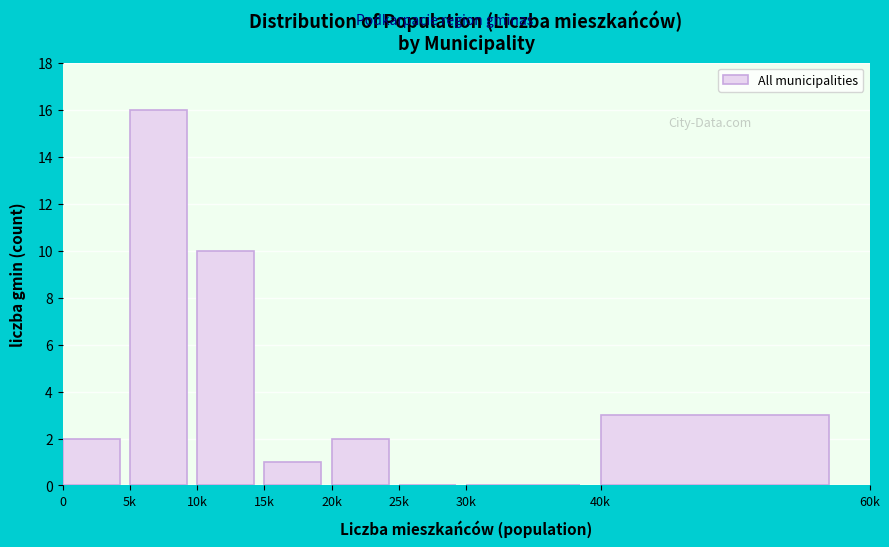

Reading left to right, what are all the values shown in this chart?

0=2	5k=16	10k=10	15k=1	20k=2	25k=0	30k=0	40k=3